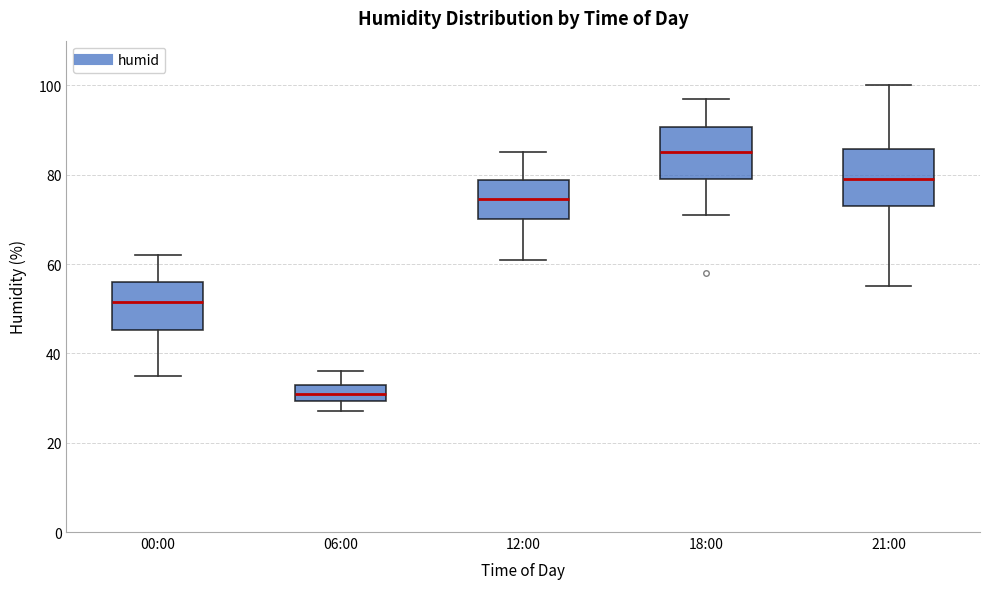

Where does the median line of the box for 21:00 sit on the y-axis? The values are not printed on the chart, so give them approximately, as read against the axis.

80